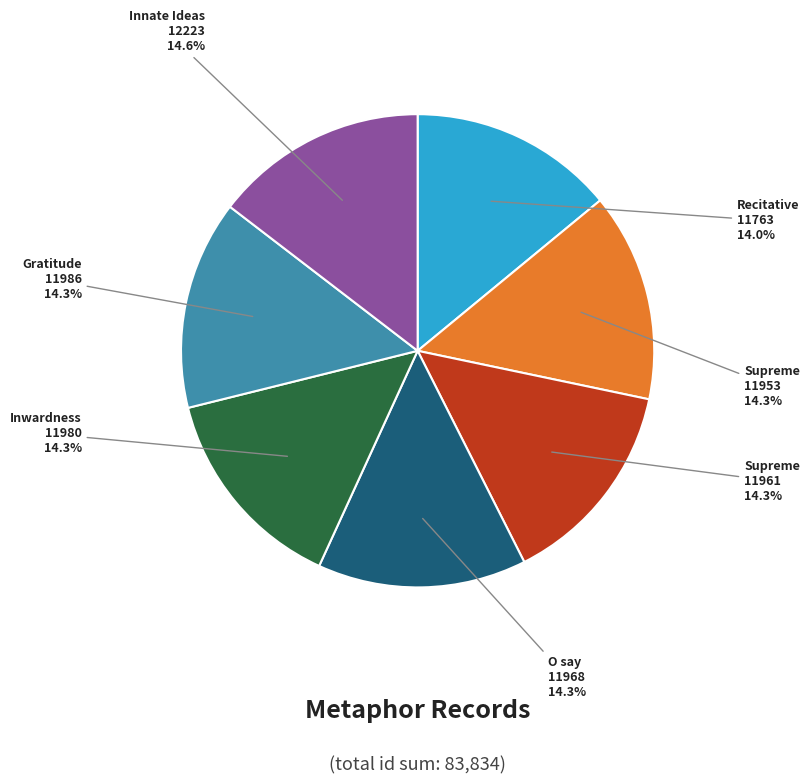

Is there any slice that represents more than half of the pie?

No